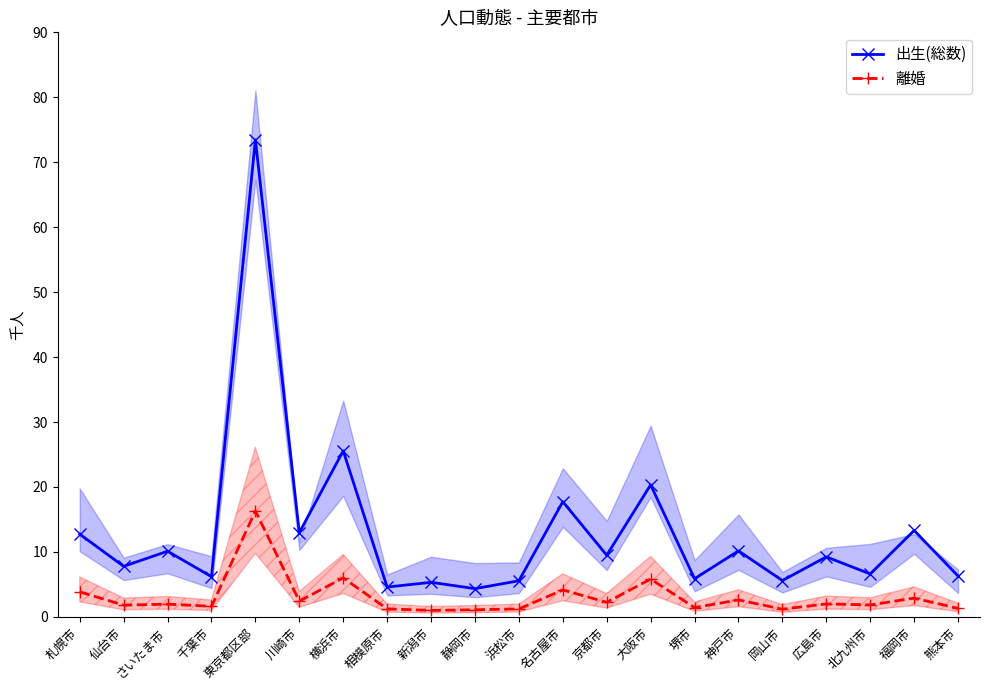

How many interior local peaks does the 出生(総数) series have?

9